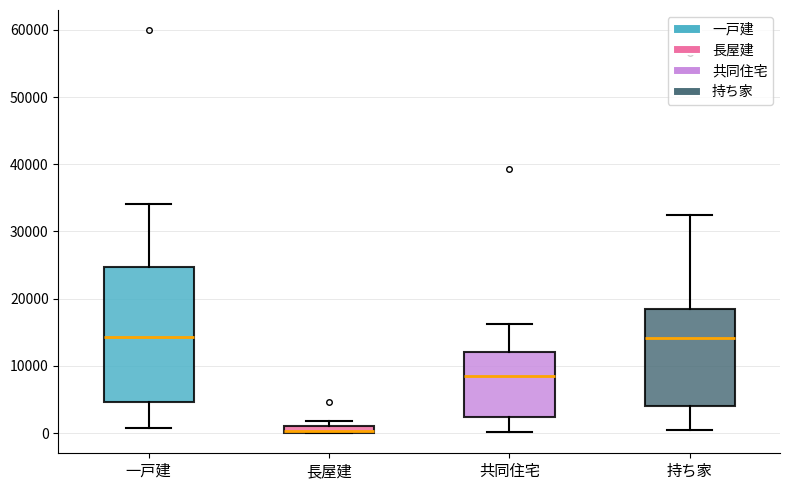

Comparing the boxes themselves (not the whiskers), which one is the tallest?

一戸建